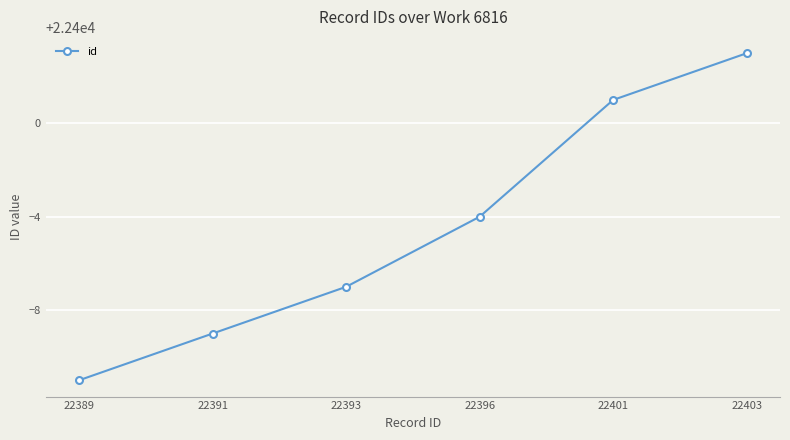

What is the sum of the values at 22393 and 22391?

44784